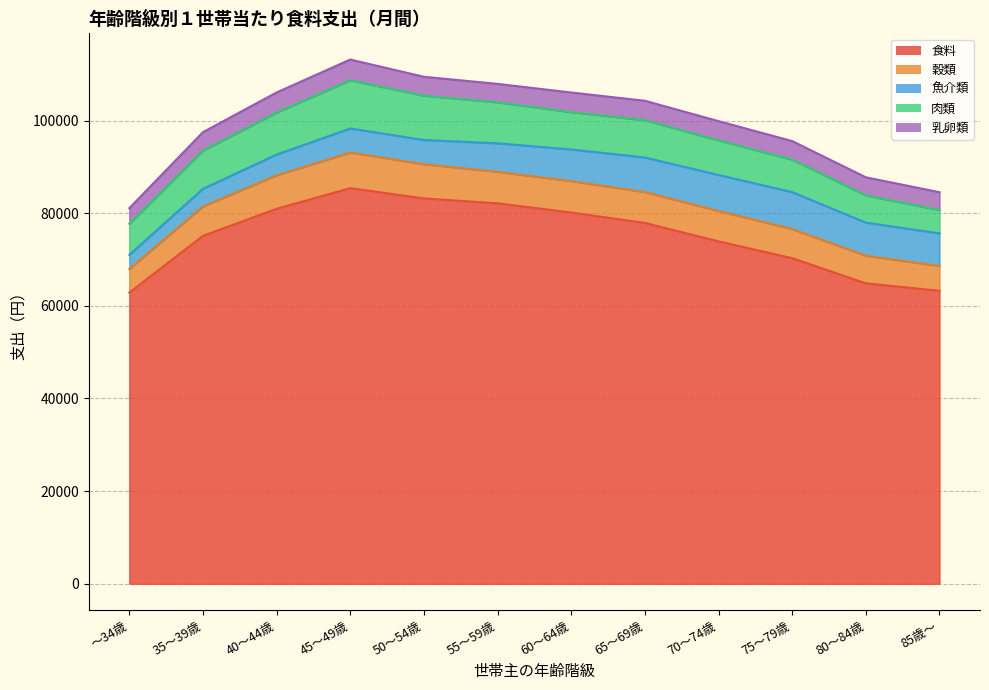

What is the difference between the maximum and minimum values in the 肉類 series?

5351